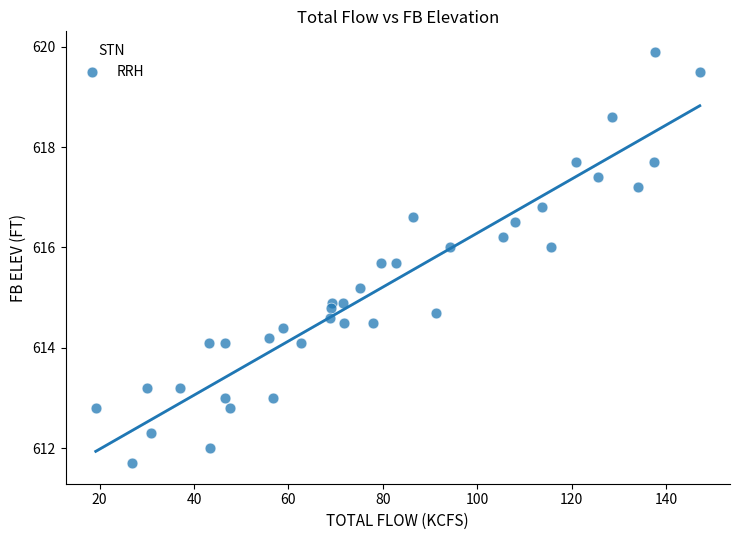

What is the range of X values (max minus min)?

127.9